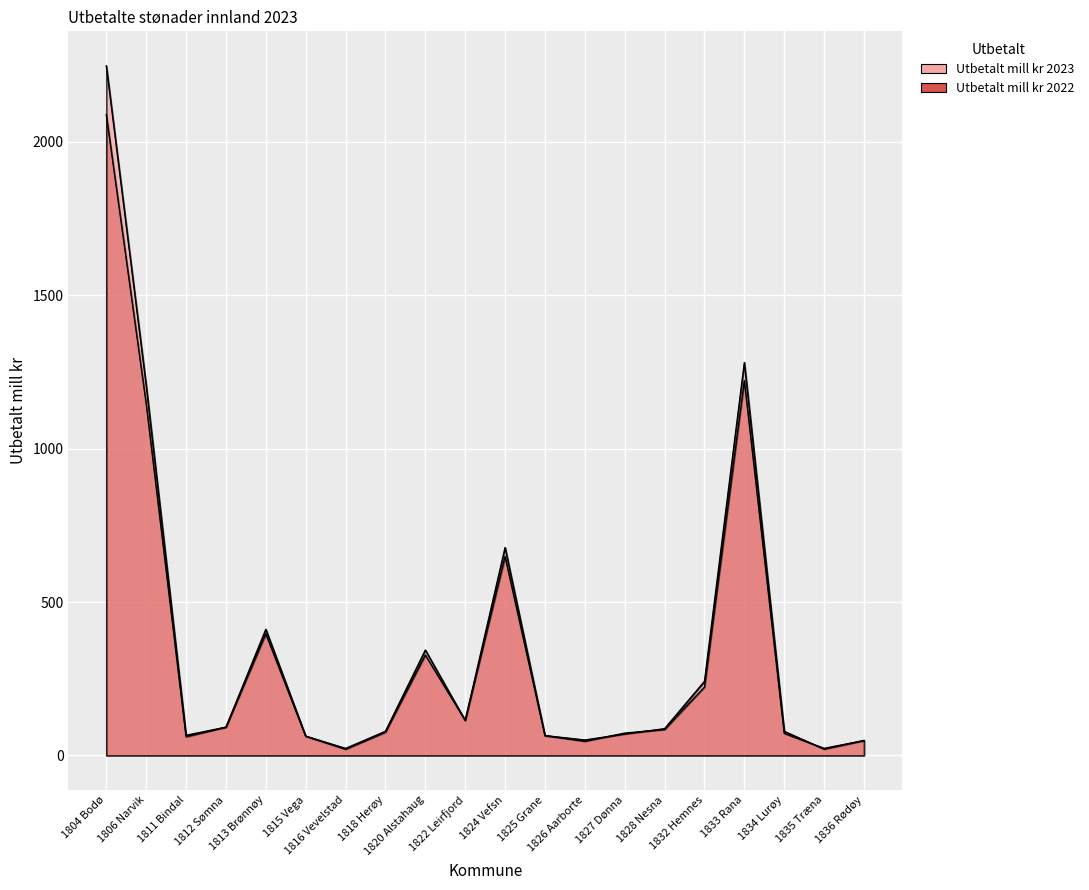

Which series has the widest spread of values?

Utbetalt mill kr 2023